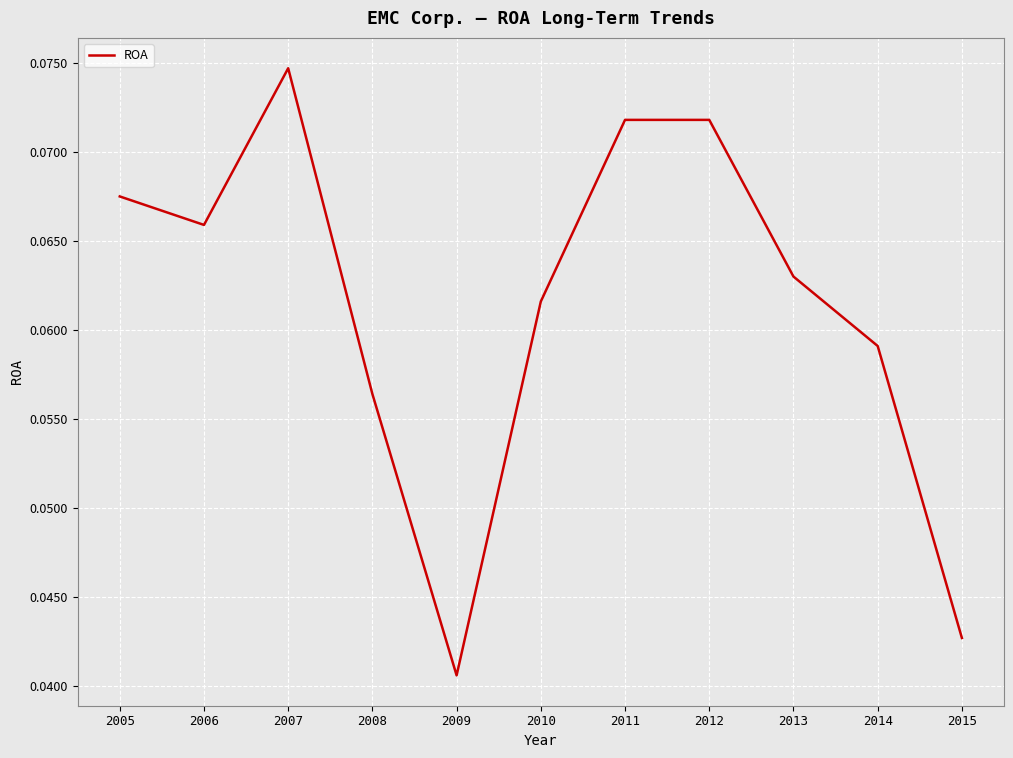

How many lines are shown in the chart?

1